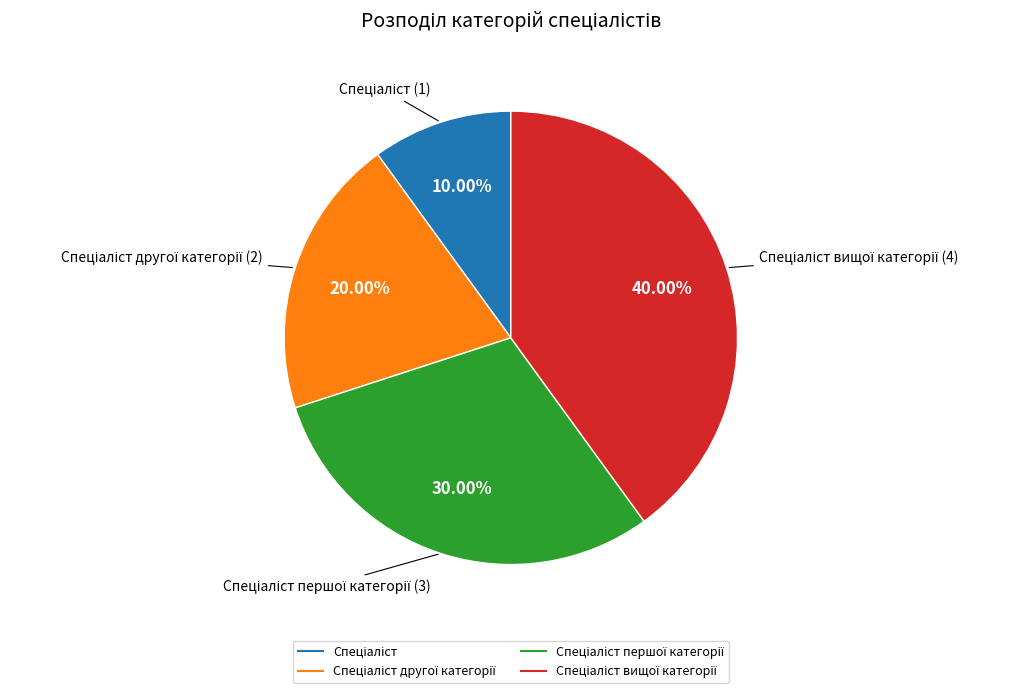

Is there a majority slice in this chart?

No